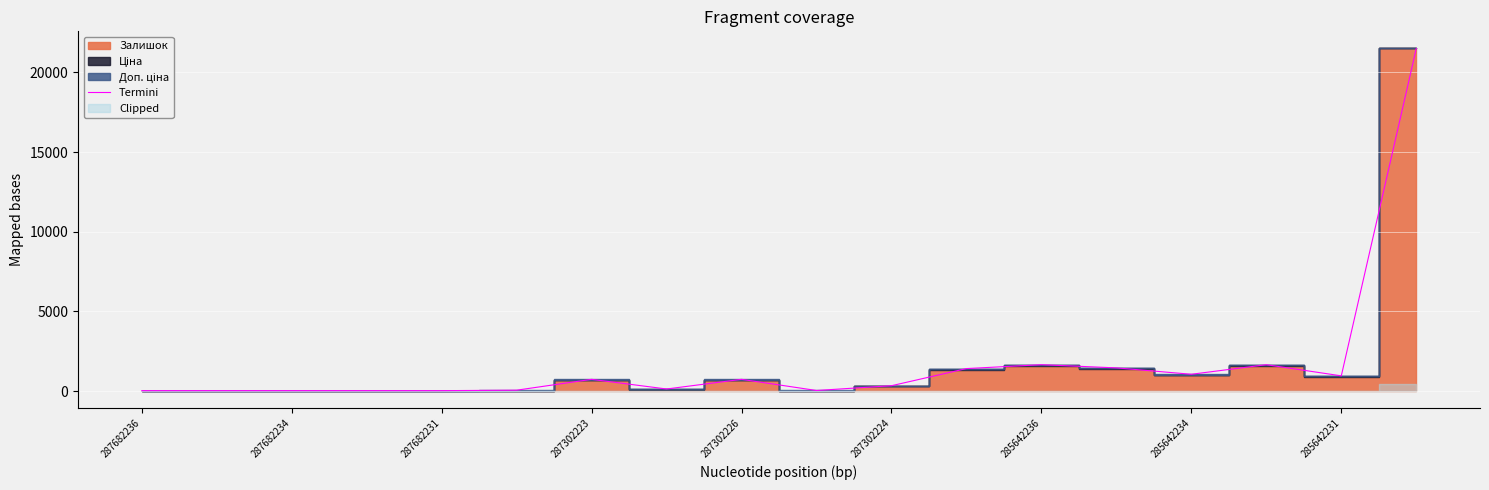

What is the highest value of the Termini series?

21501.9